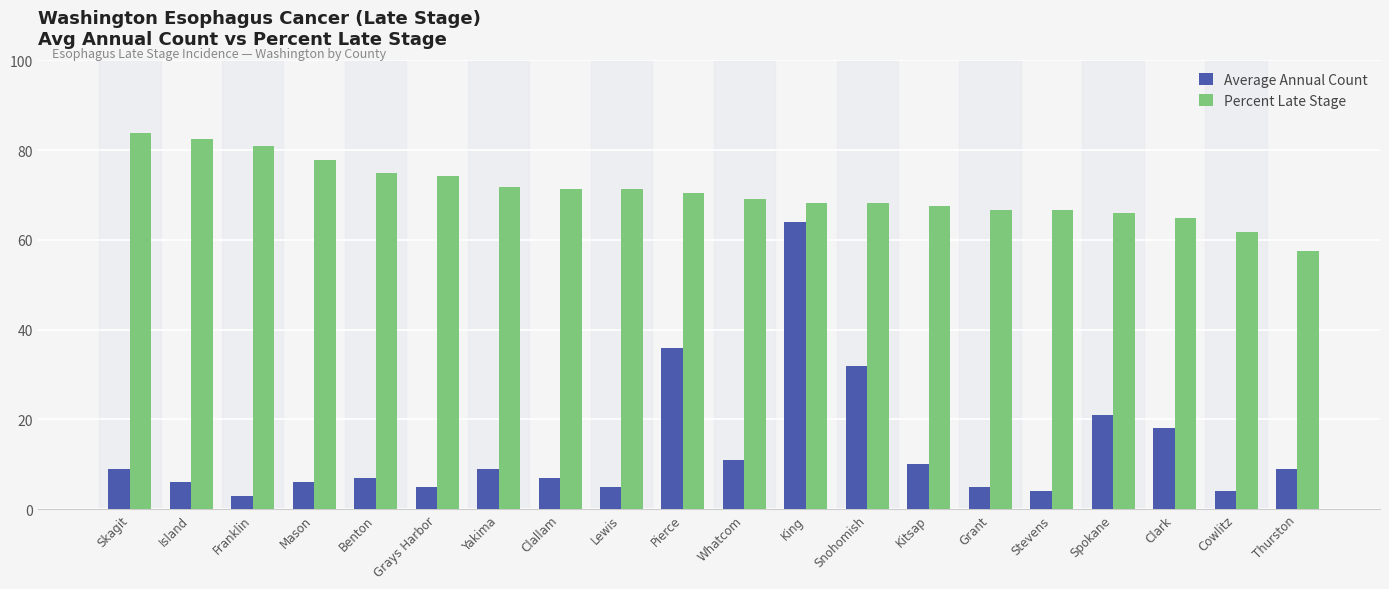

What is the sum of the Percent Late Stage values at Island and Skagit?

166.3